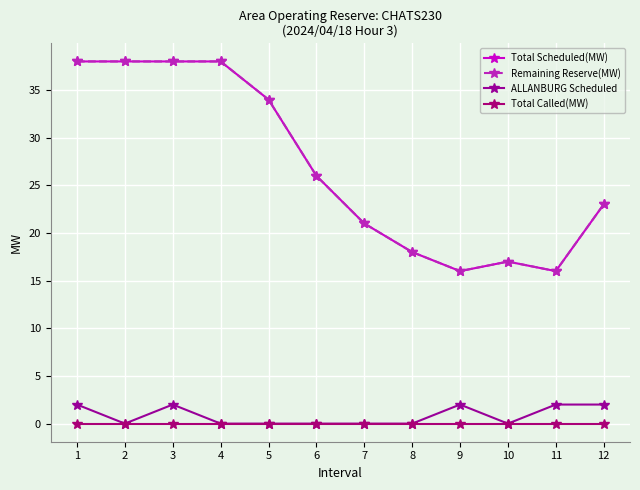

Is the value of Total Scheduled(MW) at 9 greater than the value of Remaining Reserve(MW) at 10?

No